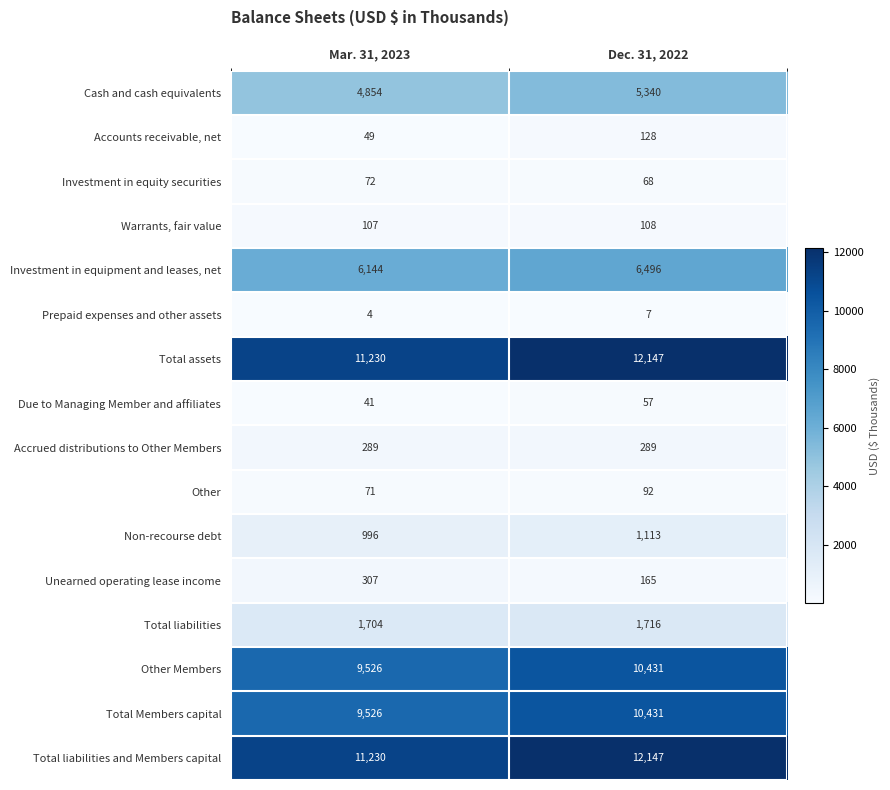

What is the smallest value displayed?

4